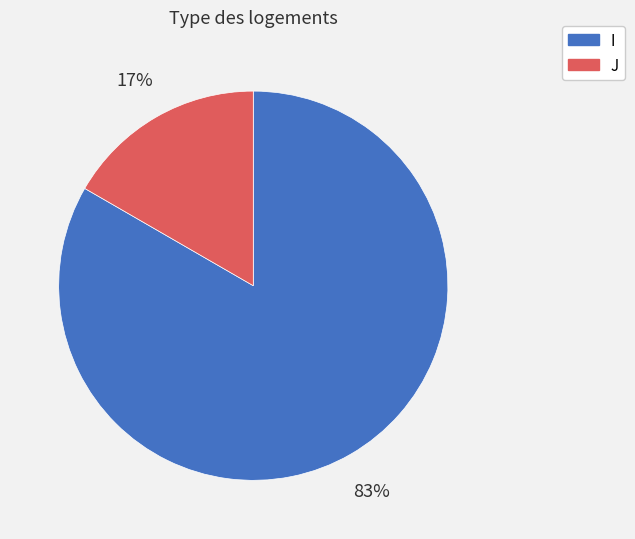

Rank the categories by value from highest to lowest.

I, J